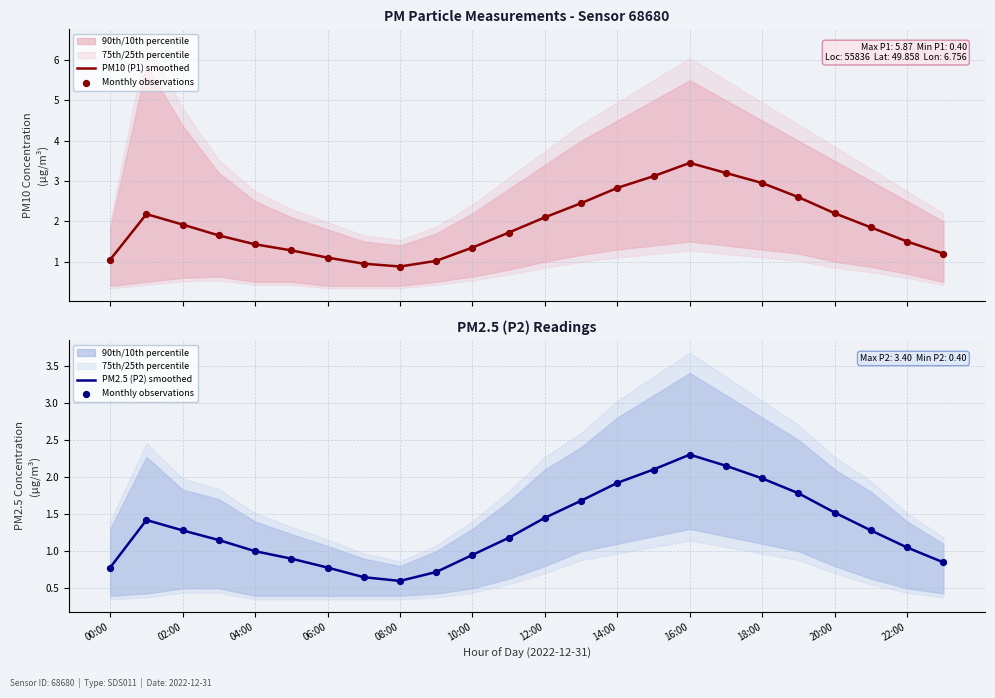

Is the value of Monthly observations at 02:00 greater than the value of PM2.5 (P2) smoothed at 21?

Yes